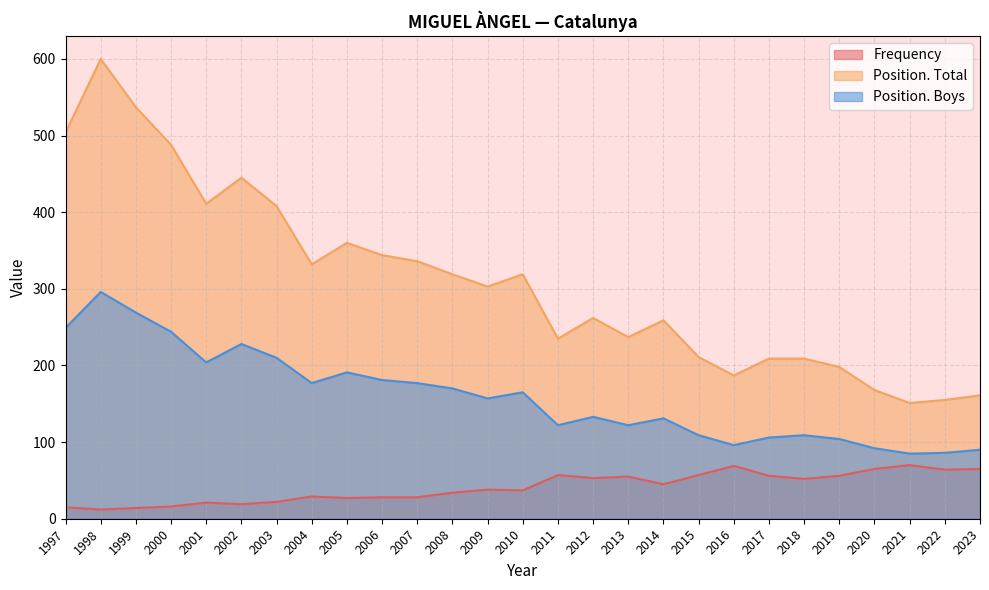

What is the average value of the Frequency series?

41